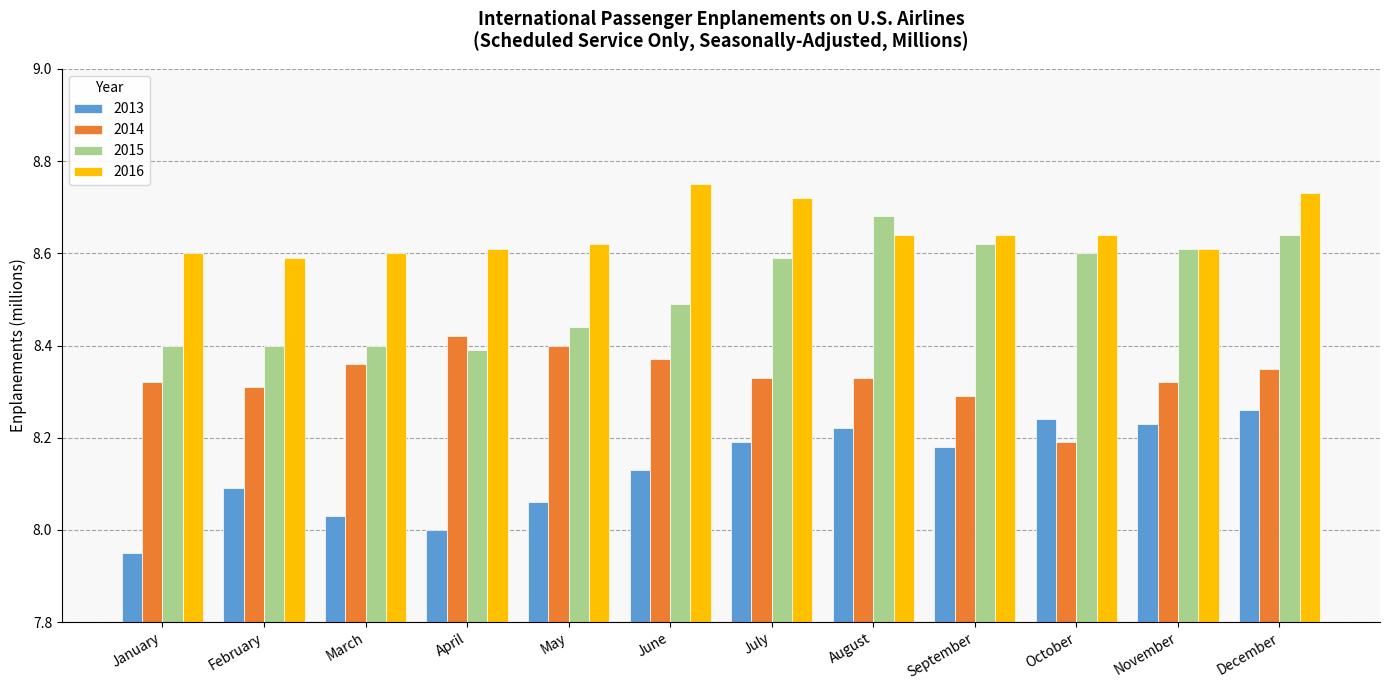

At which label does 2014 reach its minimum?

October